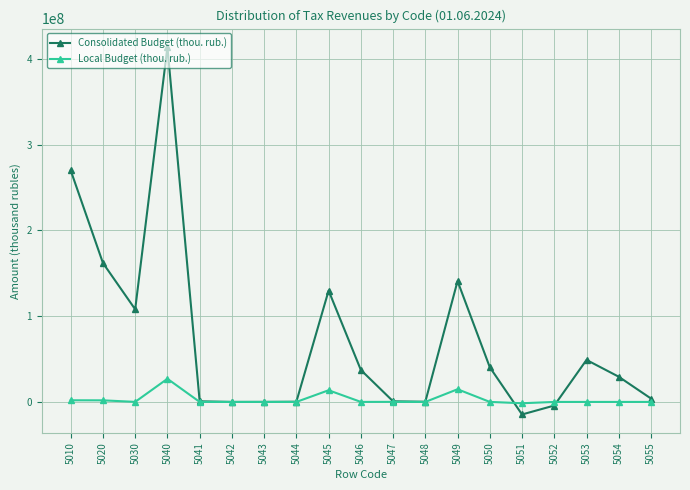

Which series has the largest total across all categories?

Consolidated Budget (thou. rub.)